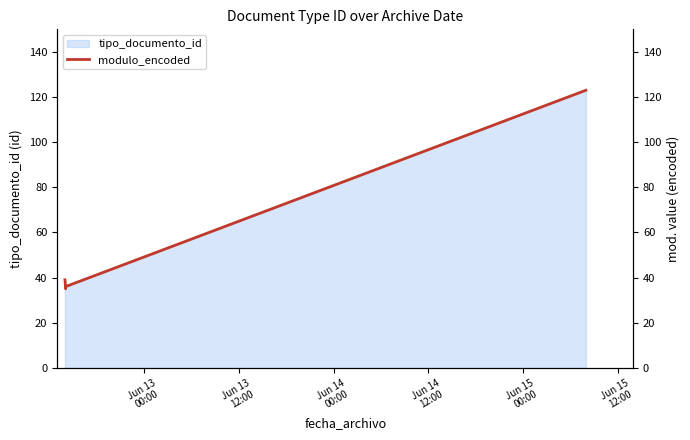

What is the highest value of the tipo_documento_id series?

123